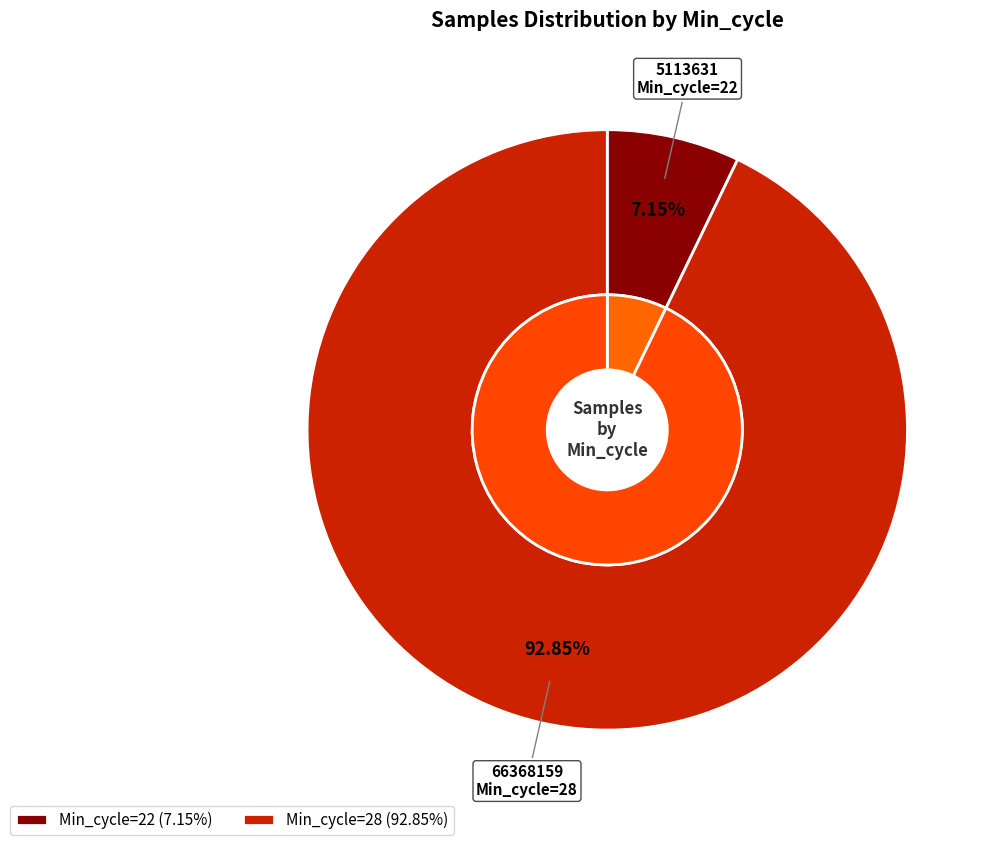

Is it true that 28 is 19% of the pie?

False